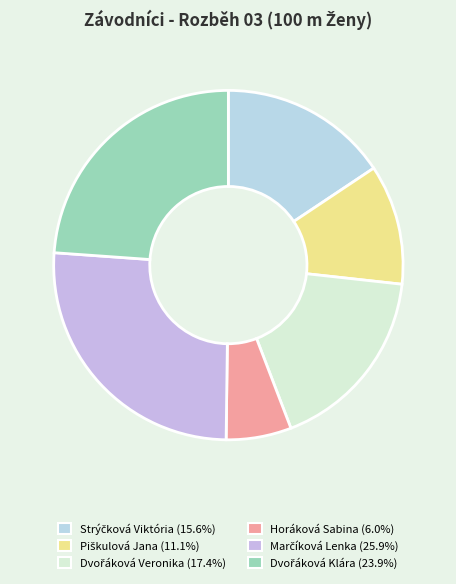

Does any single category account for the majority?

No